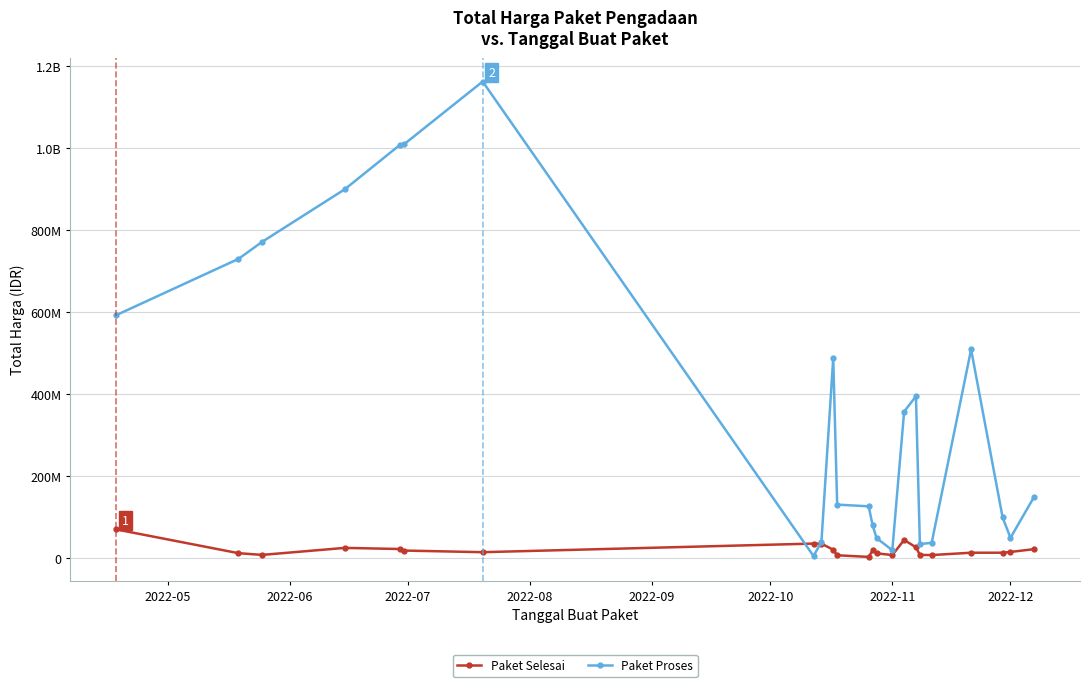

Which series has the largest total across all categories?

Paket Proses